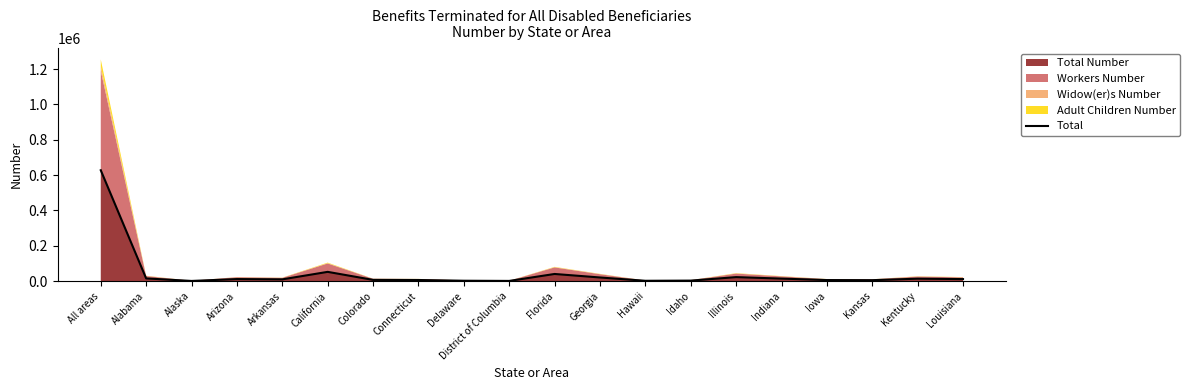

Reading left to right, list all the values displayed in this chart.

627423	15209	890	11451	9830	52290	6888	6221	2105	1025	40341	20491	1800	2778	22537	14160	5889	5257	13685	11367